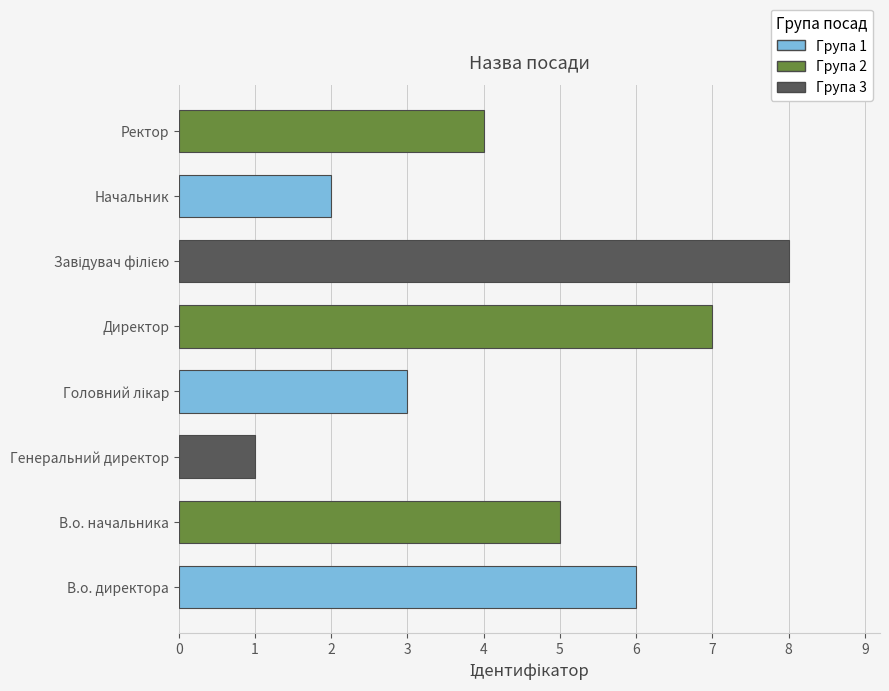

What is the sum of all values?

36